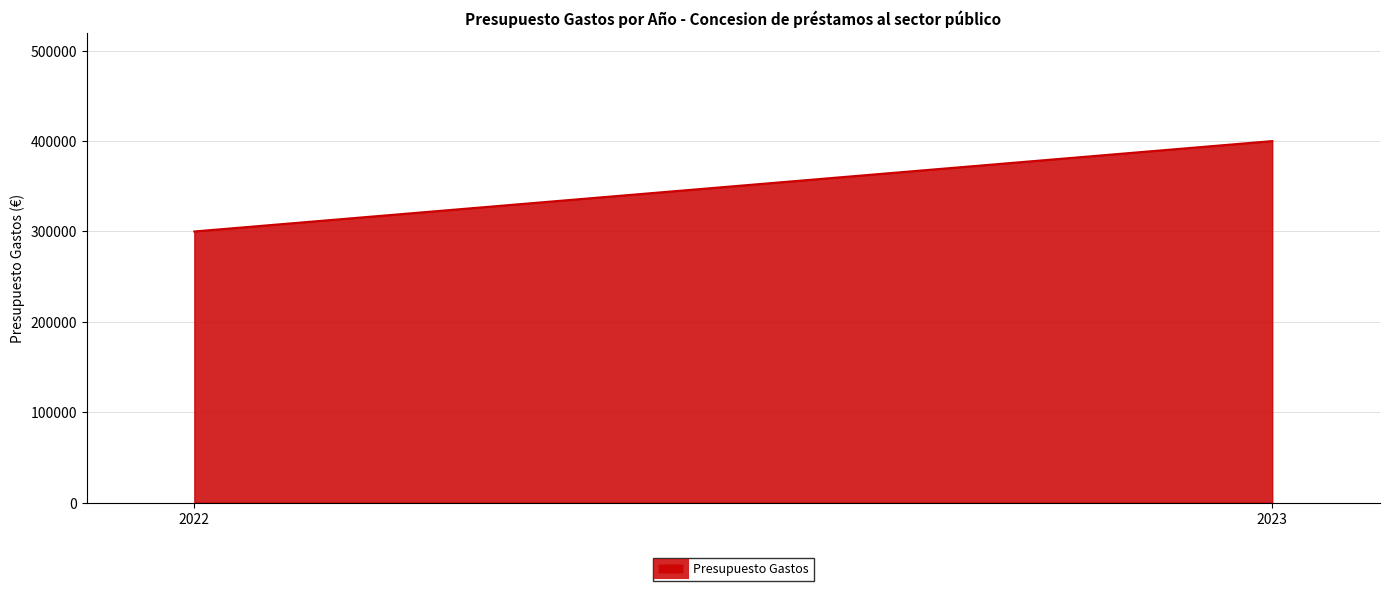

What is the difference between the maximum and minimum values?

100000